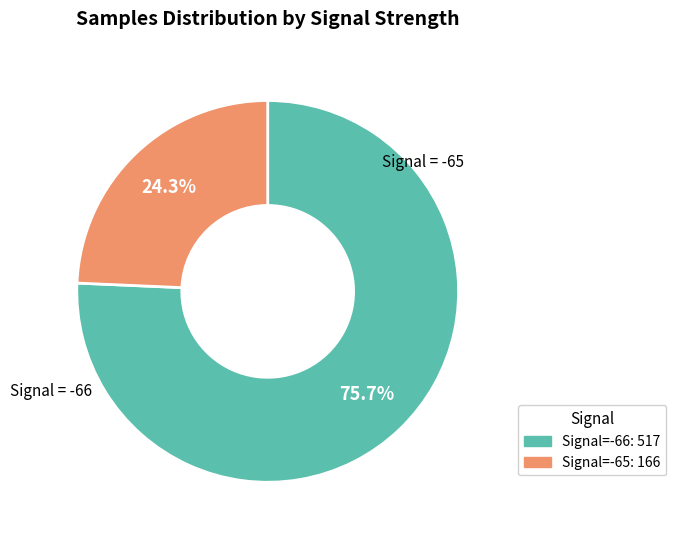

Is there a majority slice in this chart?

Yes